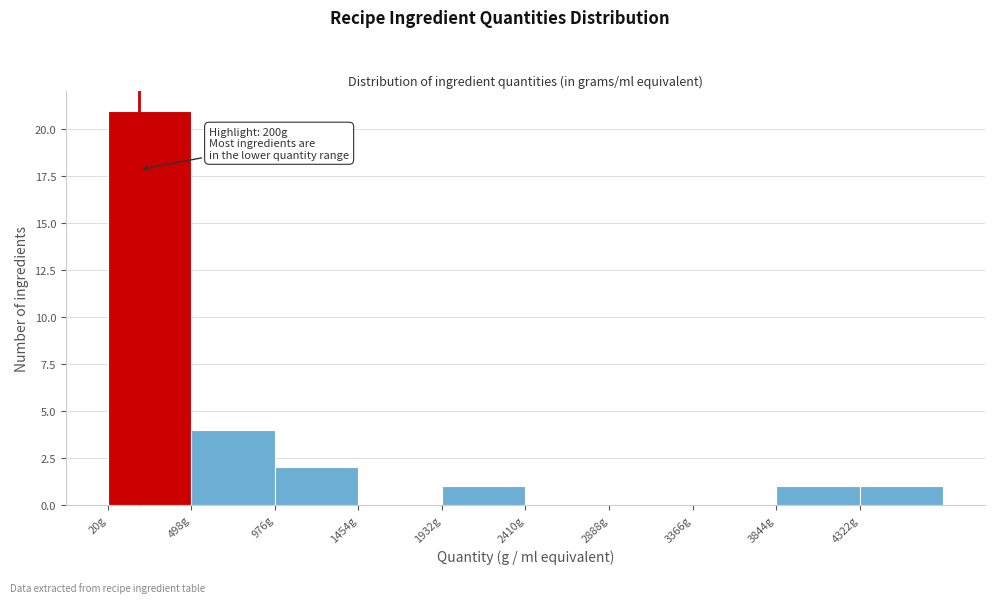

Which range on the x-axis has the tallest bar?

0 to 500